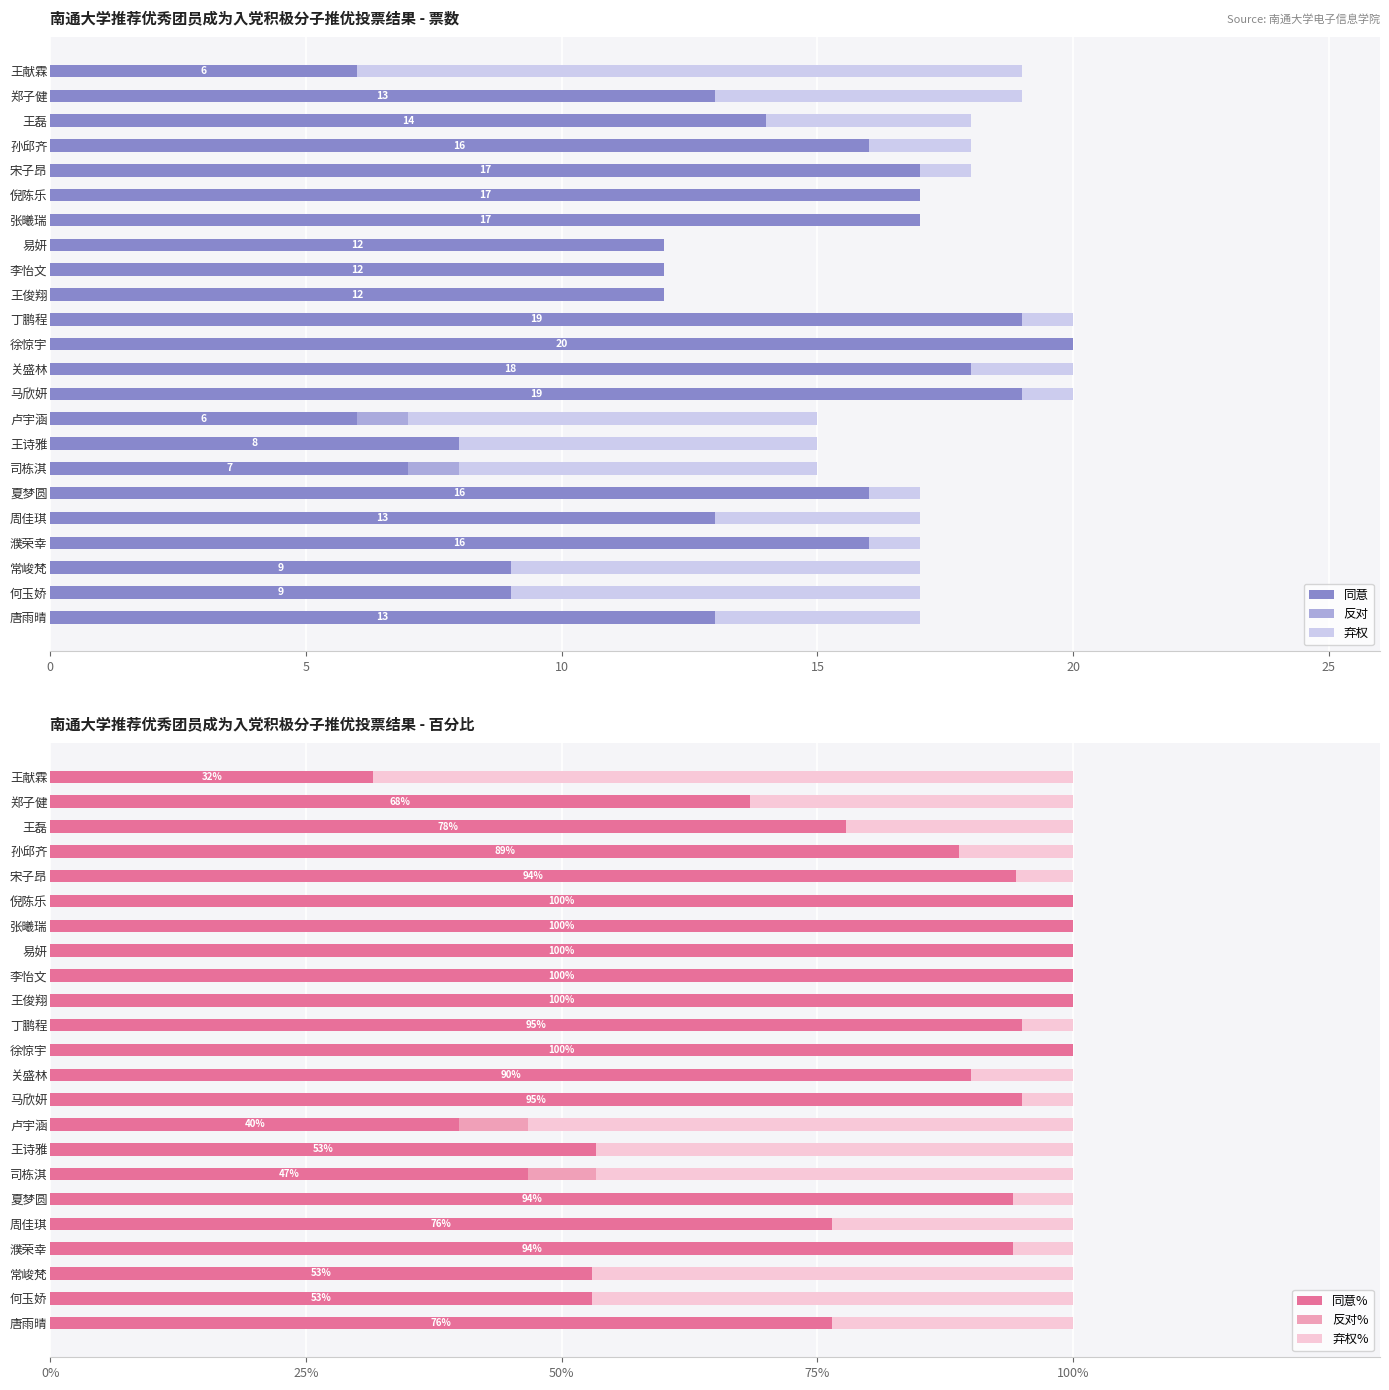

Which category has the highest value in the 同意 series?

徐惊宇